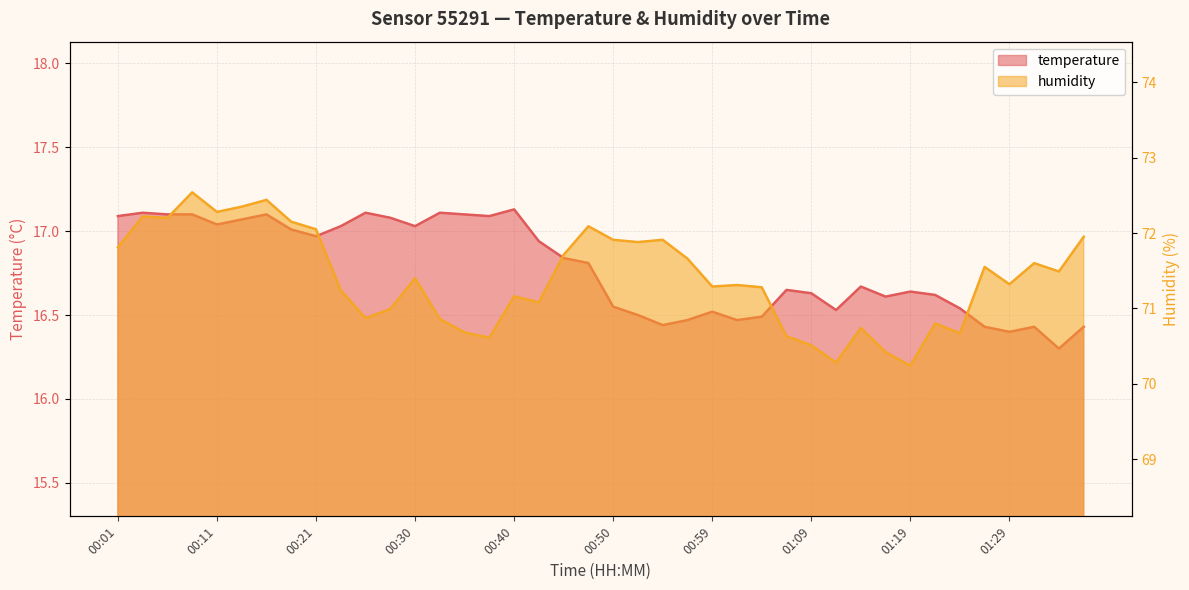

True or false: temperature has a value of 4.1 at 00:47.

False